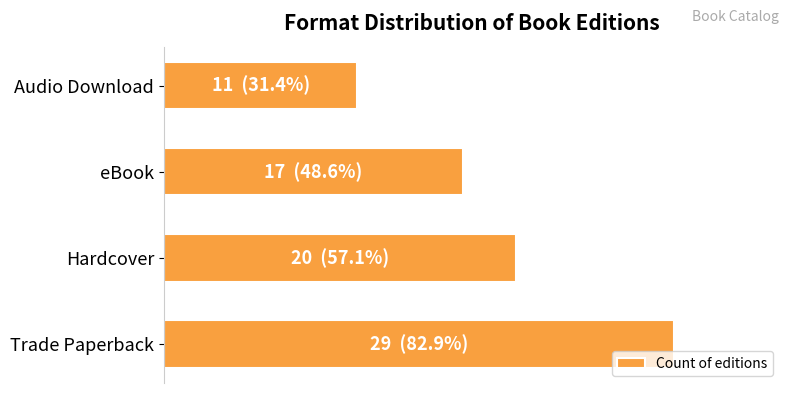

Where is the data nearest to the value 20?

Hardcover